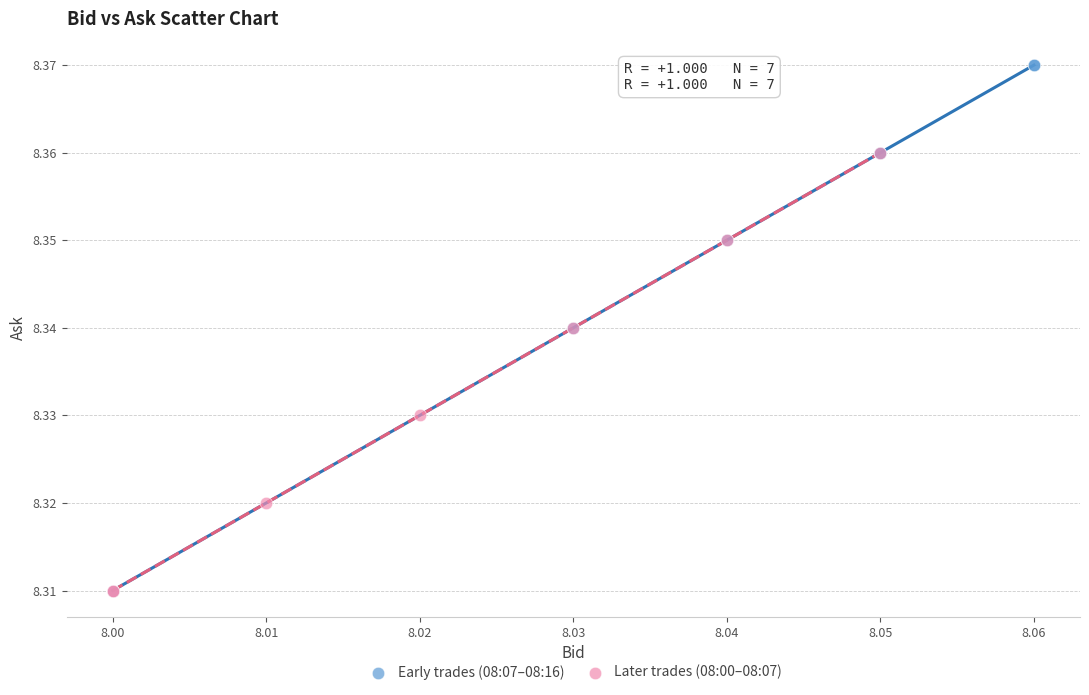

Which series has the widest spread of Y values?

Early trades (08:07–08:16)